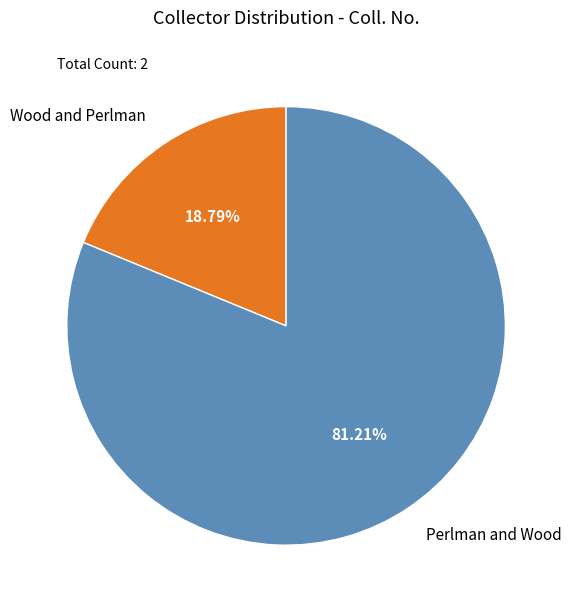

Do Wood and Perlman and Perlman and Wood together represent more than half of the pie?

Yes